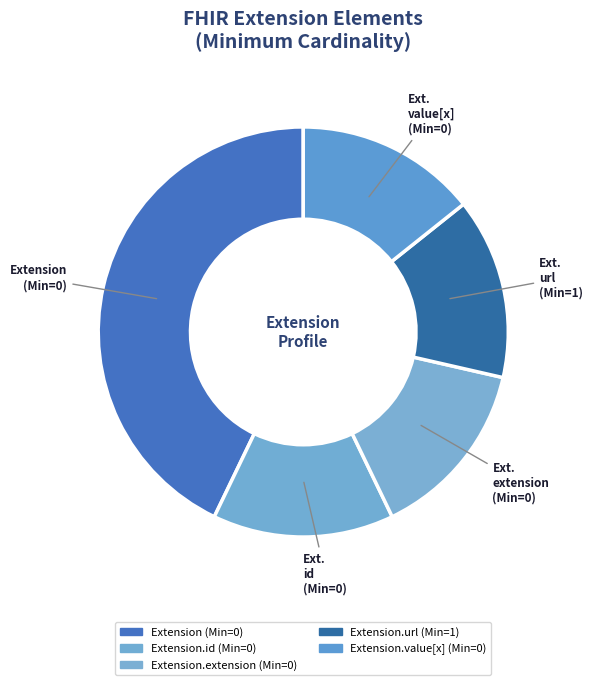

How many segments does this pie chart have?

5